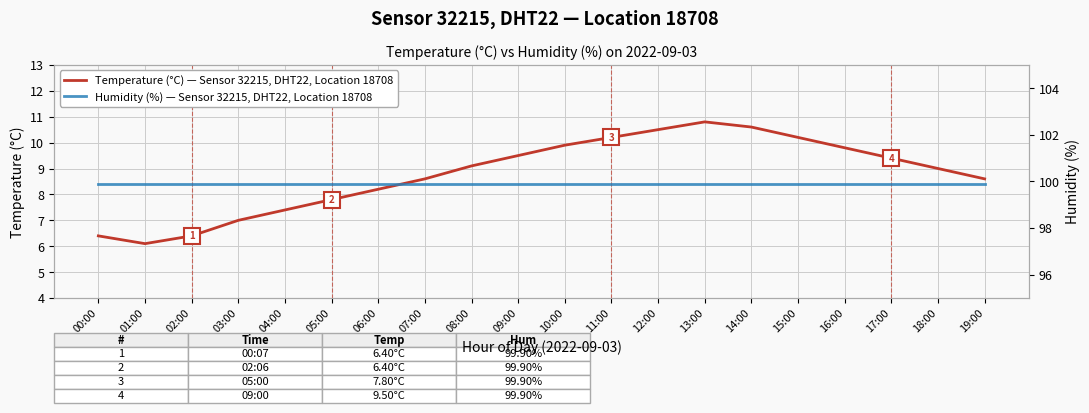

Rank the series by their maximum value, from highest to lowest.

Humidity (%) — Sensor 32215, DHT22, Location 18708, Temperature (°C) — Sensor 32215, DHT22, Location 18708